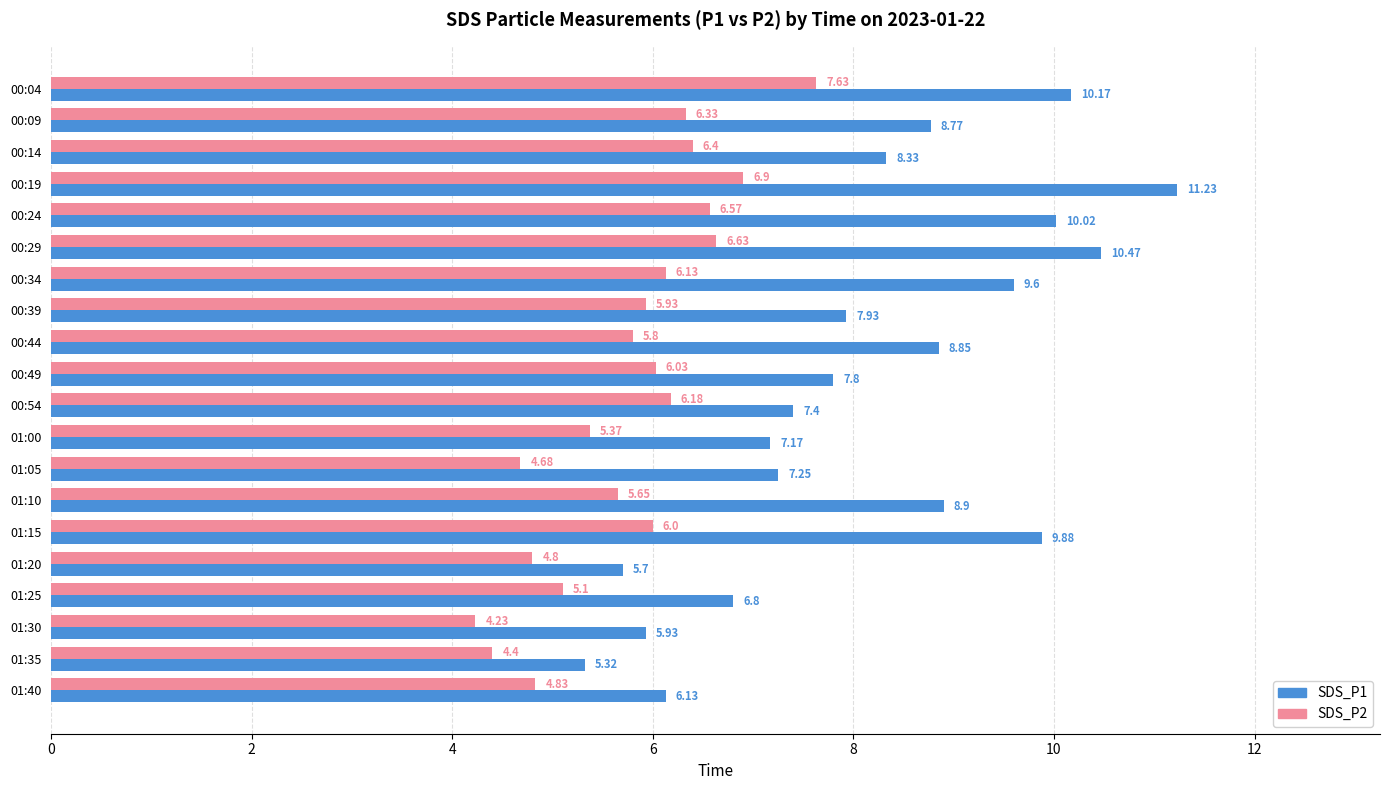

List the labels in order of SDS_P2 value, smallest first.

01:30, 01:35, 01:05, 01:20, 01:40, 01:25, 01:00, 01:10, 00:44, 00:39, 01:15, 00:49, 00:34, 00:54, 00:09, 00:14, 00:24, 00:29, 00:19, 00:04